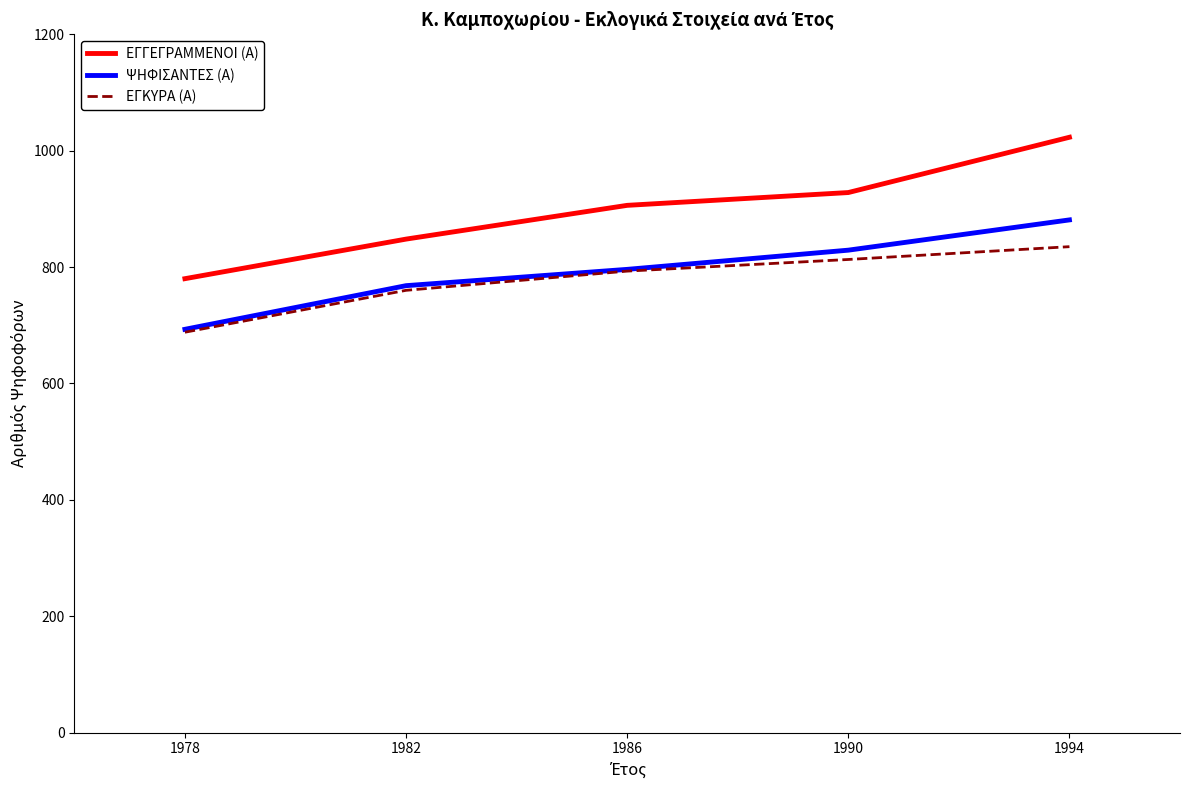

Which label corresponds to the smallest value in the chart?

1978